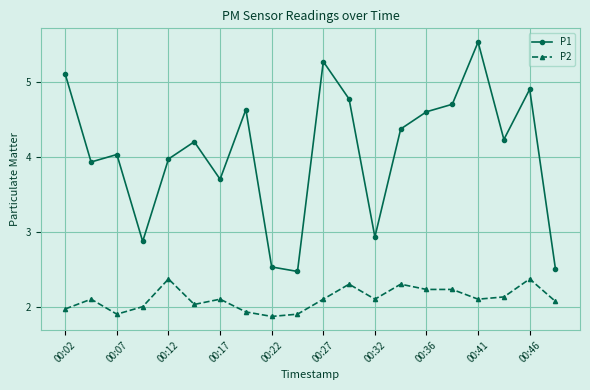

What is the minimum value shown in the chart?

1.9